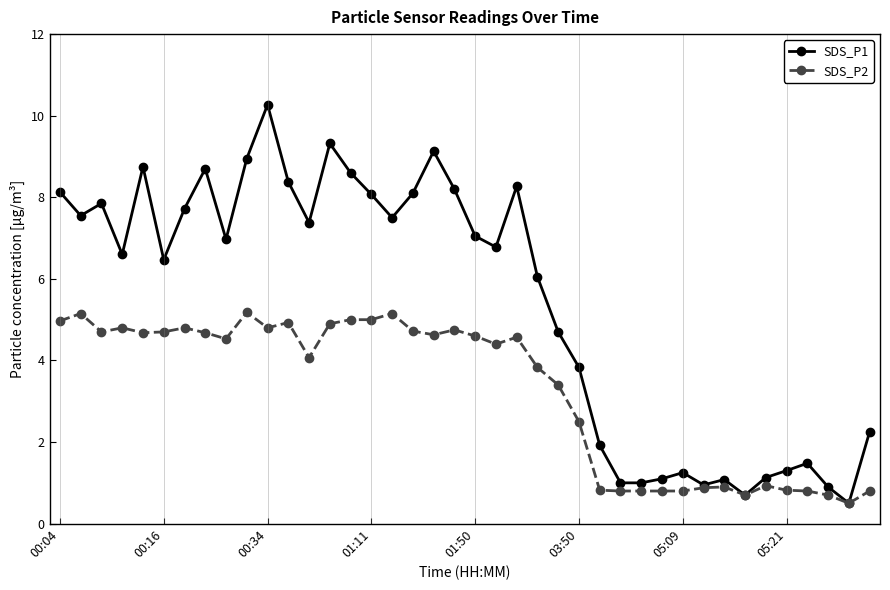

What is the value of the SDS_P2 point at the 36th from the left?

0.8